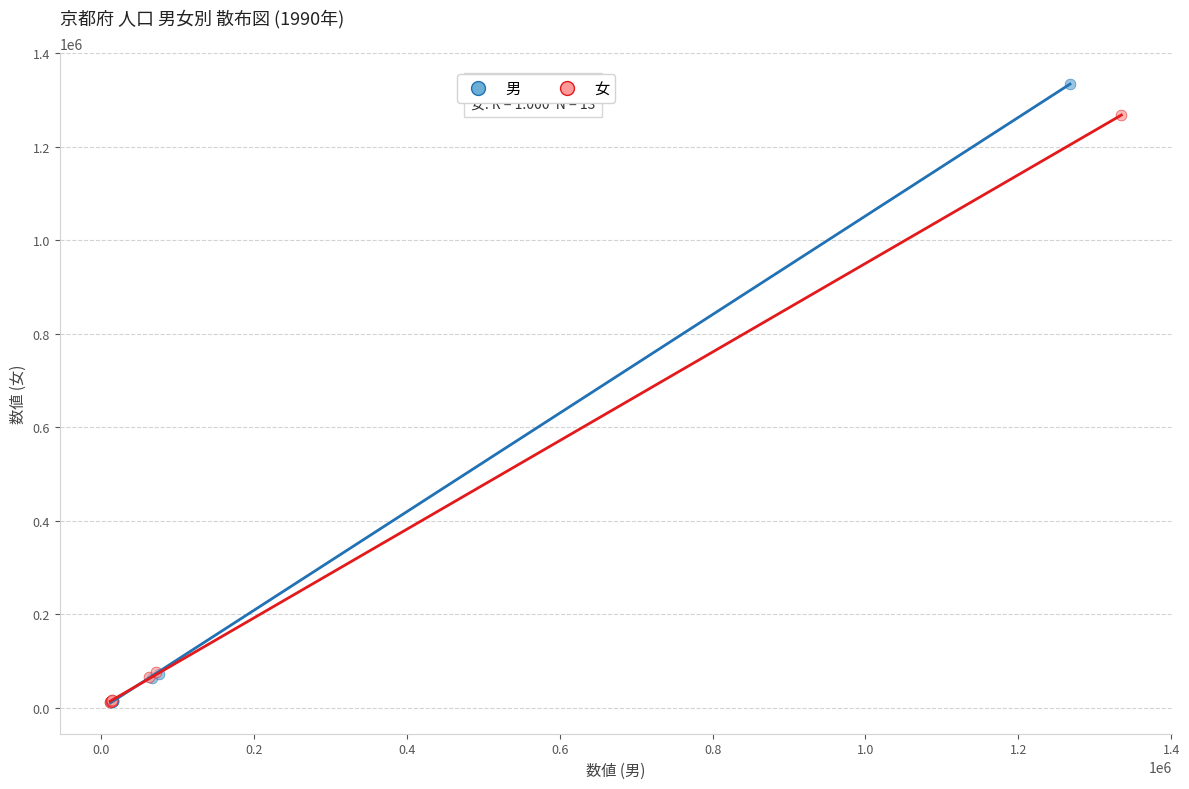

Which series has the widest spread of Y values?

男